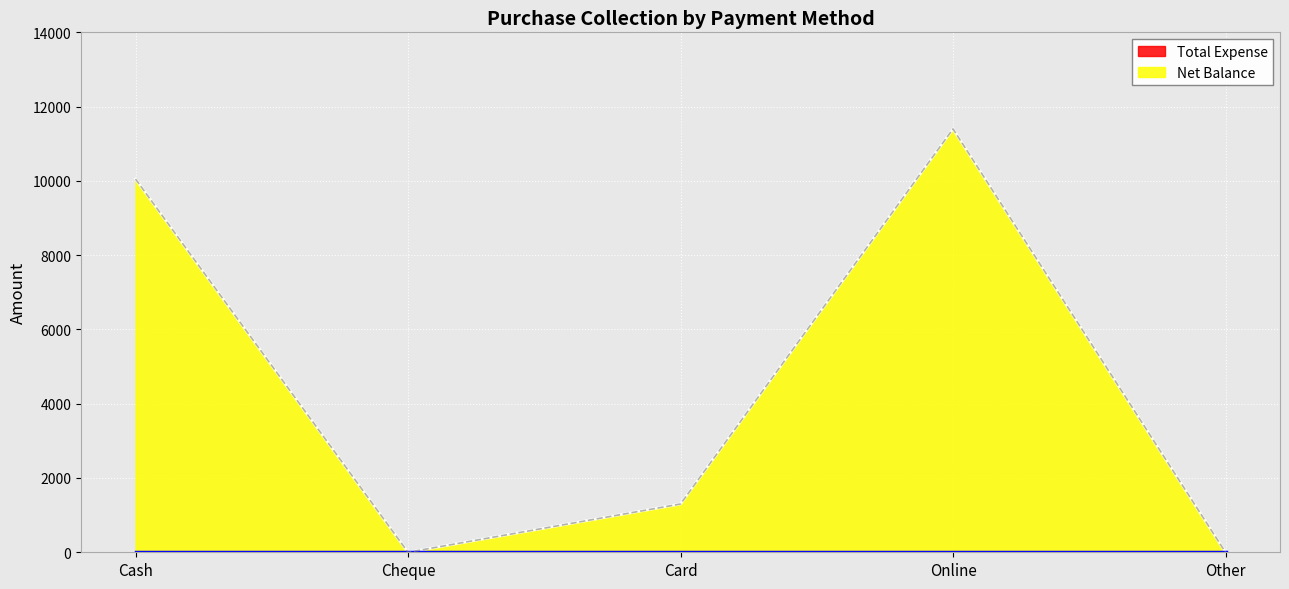

What is the value of the 1st point from the left?

10050